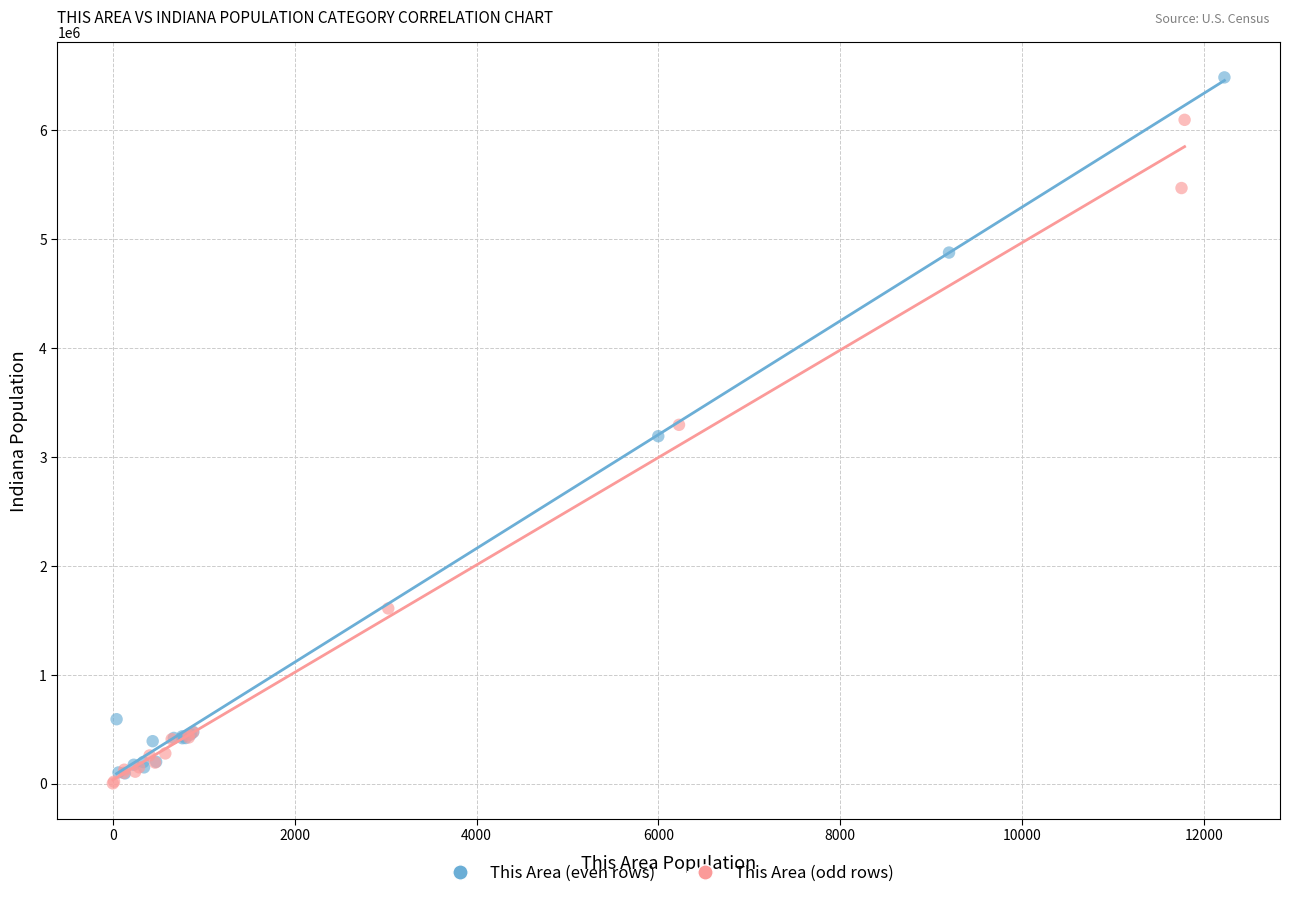

Which series reaches the maximum Y coordinate?

This Area (even rows)